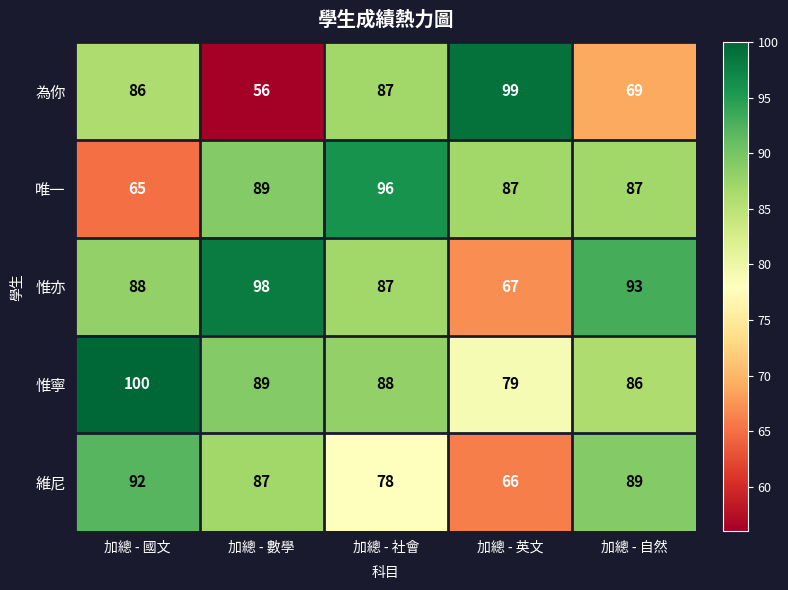

Which label corresponds to the smallest value in the chart?

加總 - 數學